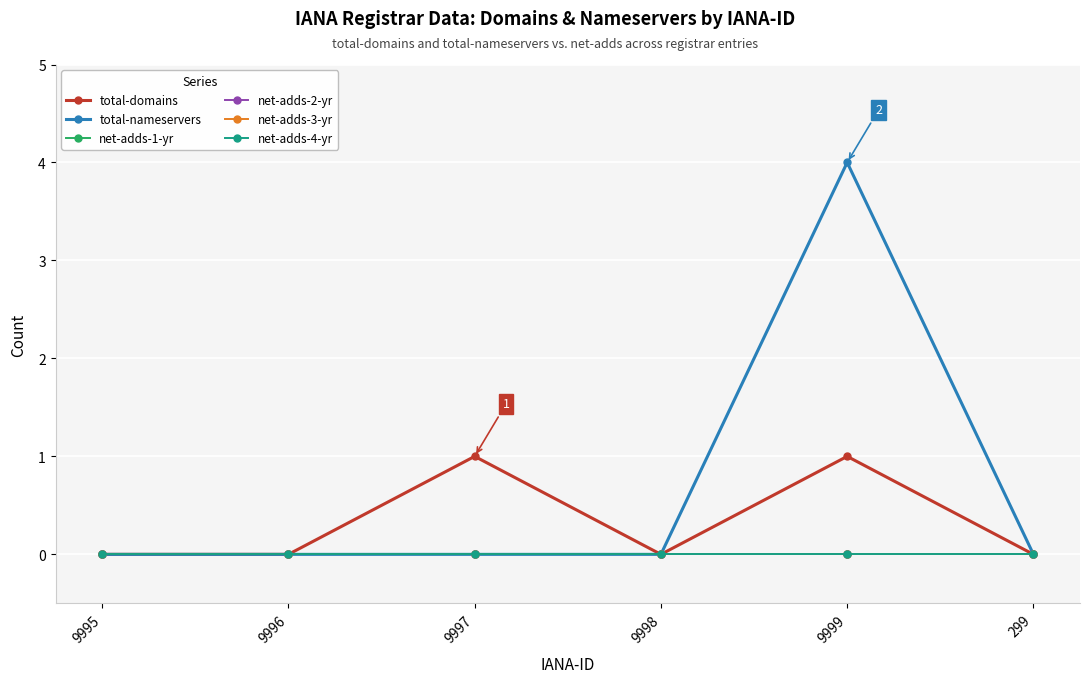

Is this an area chart (filled region under the line)?

No